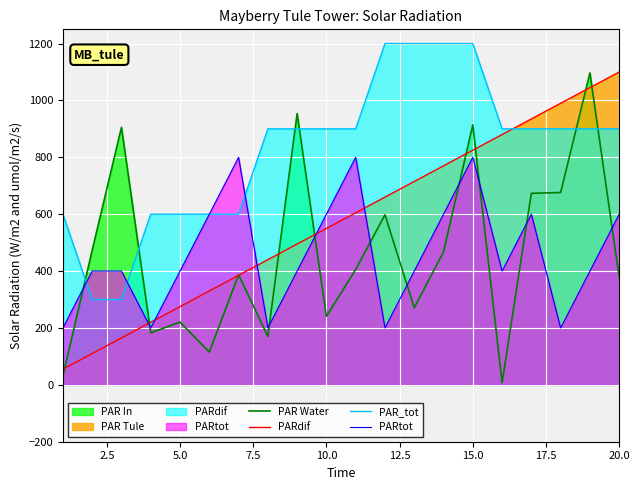

Reading left to right, list all the values displayed in this chart.

PAR Water: 31.4	473.0	905.4	183.0	220.7	115.2	387.0	170.1	953.6	240.8	405.8	597.9	270.9	467.6	914.2	7.5	673.5	676.2	1096.7	378.4
PARdif : 55.0	110.0	165.0	220.0	275.0	330.0	385.0	440.0	495.0	550.0	605.0	660.0	715.0	770.0	825.0	880.0	935.0	990.0	1045.0	1100.0
PAR_tot: 600.0	300.0	300.0	600.0	600.0	600.0	600.0	900.0	900.0	900.0	900.0	1200.0	1200.0	1200.0	1200.0	900.0	900.0	900.0	900.0	900.0
PARtot : 200.0	400.0	400.0	200.0	400.0	600.0	800.0	200.0	400.0	600.0	800.0	200.0	400.0	600.0	800.0	400.0	600.0	200.0	400.0	600.0